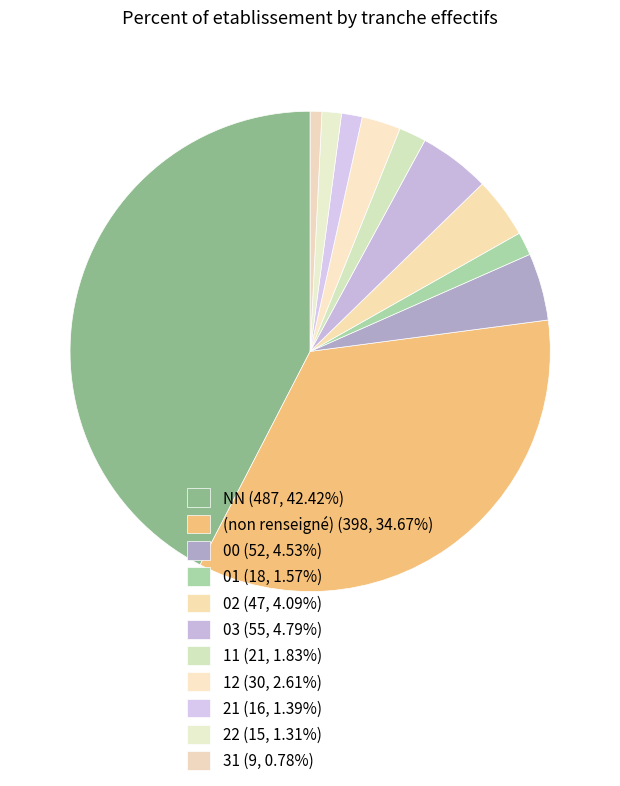

How many segments does this pie chart have?

11